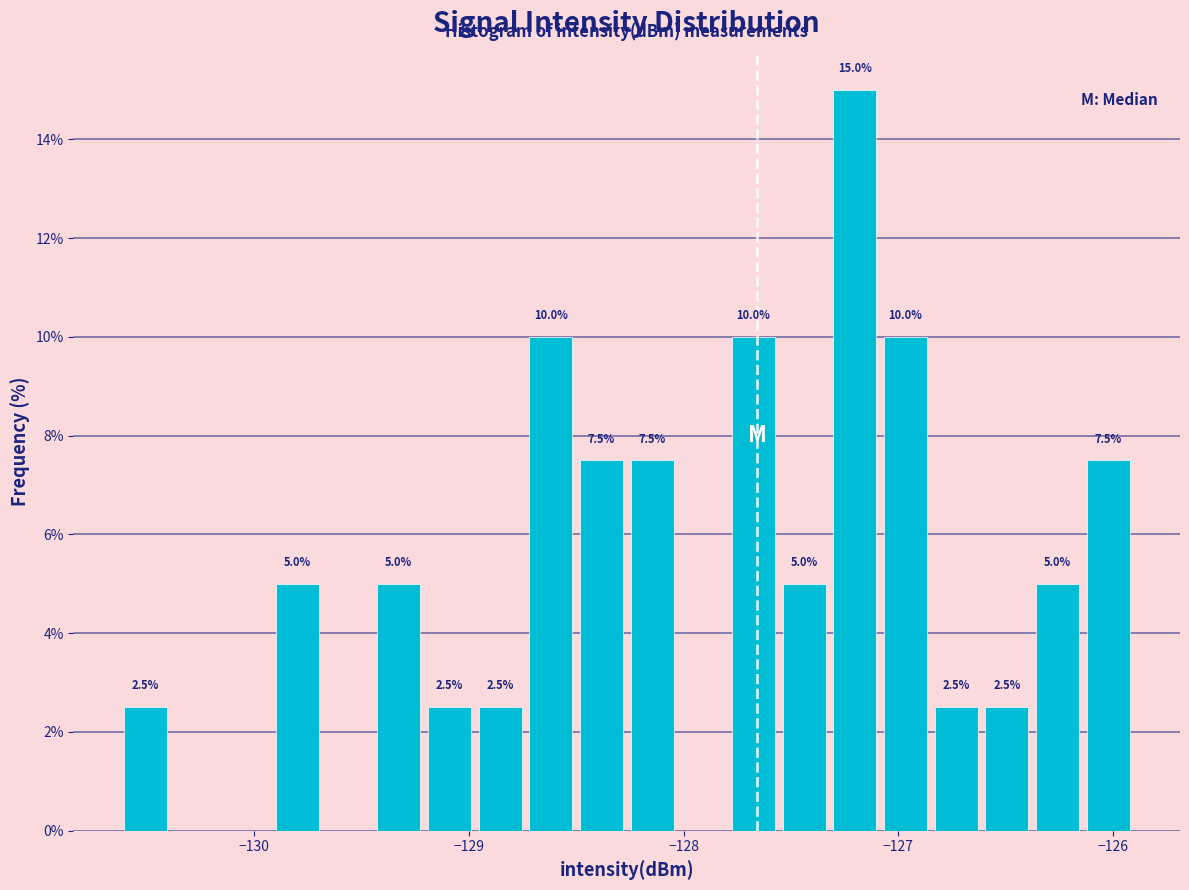

Around what value on the x-axis is the tallest bar? Give the approximate position of its centre, as read against the axis.

-127.2